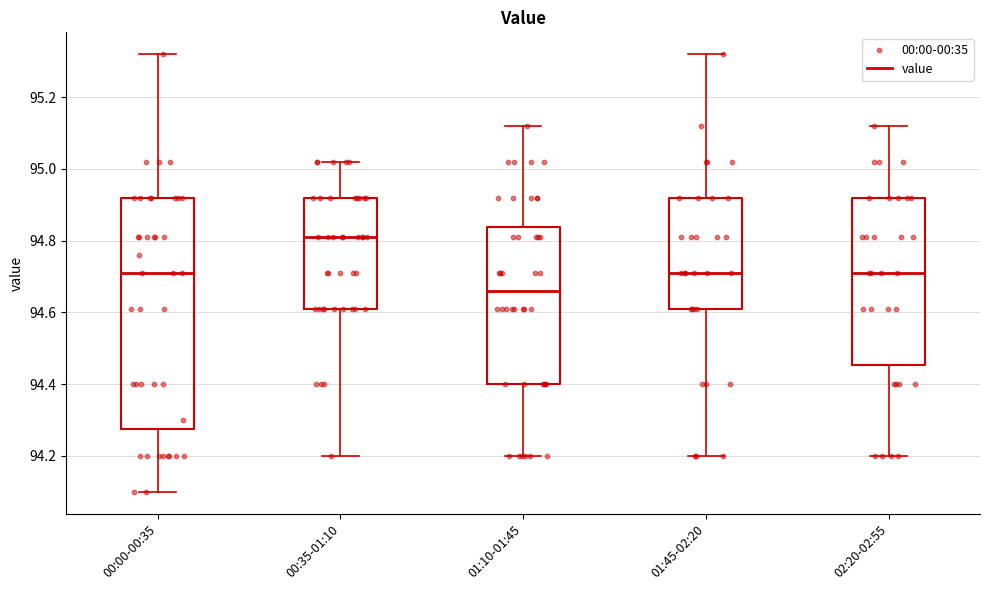

Which box has the lowest median line?

01:10-01:45